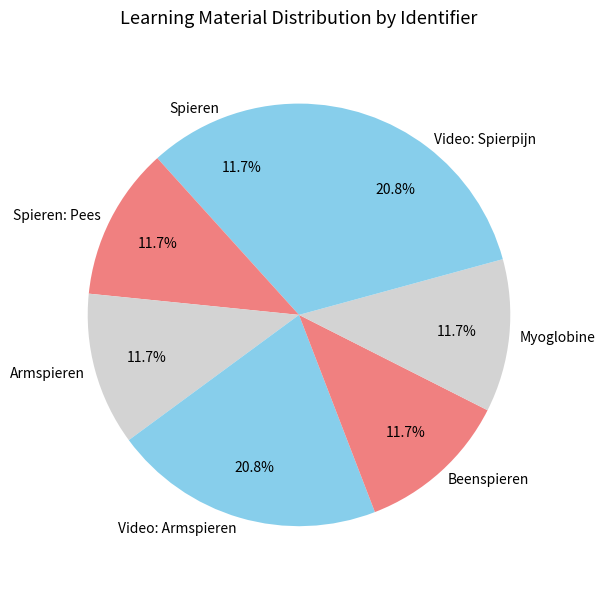

Is it true that Spieren is 20% of the pie?

False